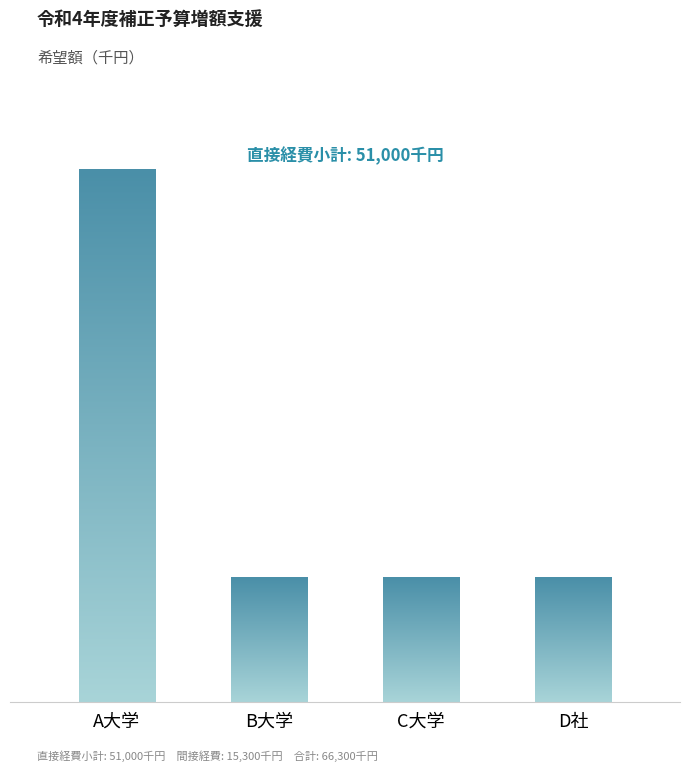

How many values are between 7000 and 30000?

4